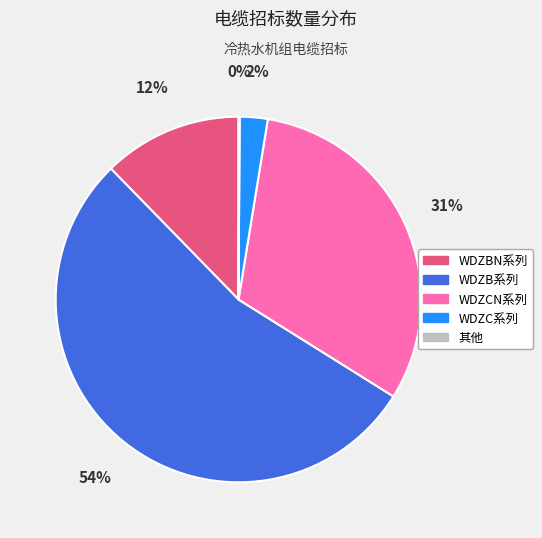

To the nearest percent, what is the average slice percentage?

20%